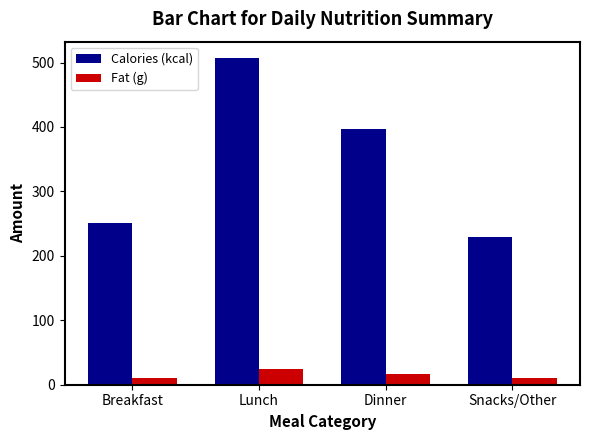

What is the label of the 1st bar from the right?

Snacks/Other